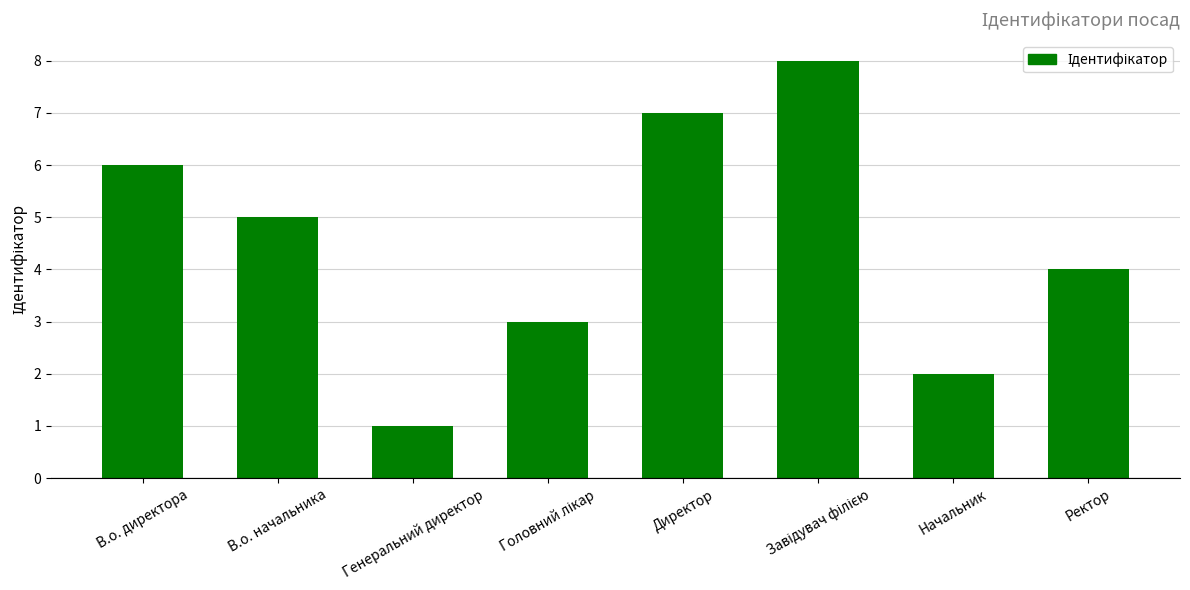

What is the label of the 1st bar from the right?

Ректор